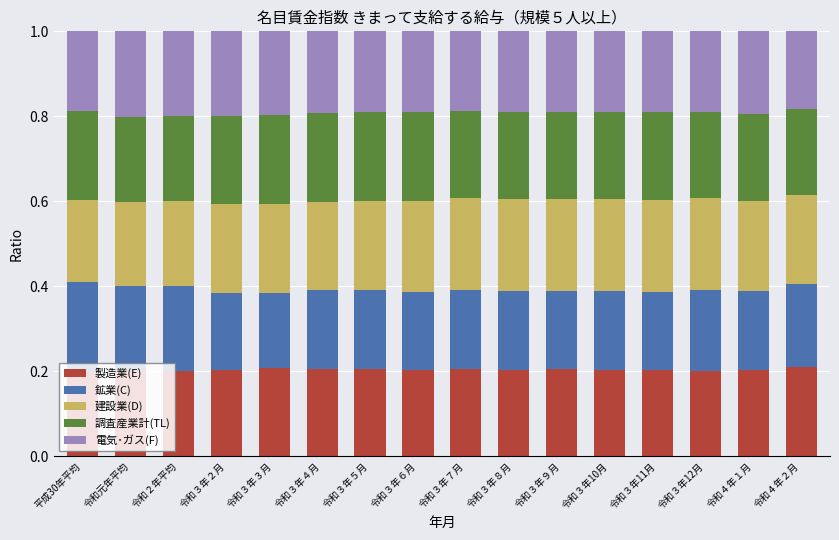

What is the sum of all 製造業(E) values?

3.3